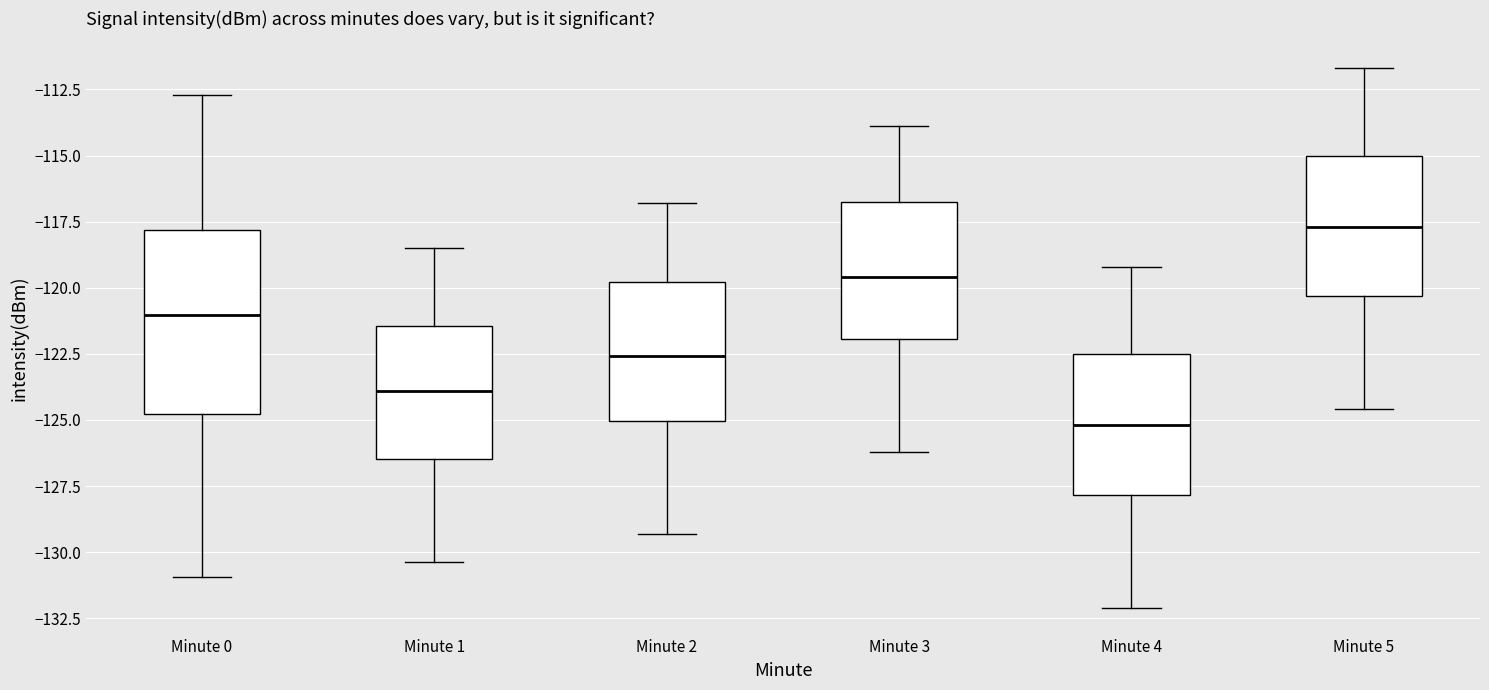

Where is the lower edge of the box for Minute 2 on the y-axis? The values are not printed on the chart, so give them approximately, as read against the axis.

-125.0